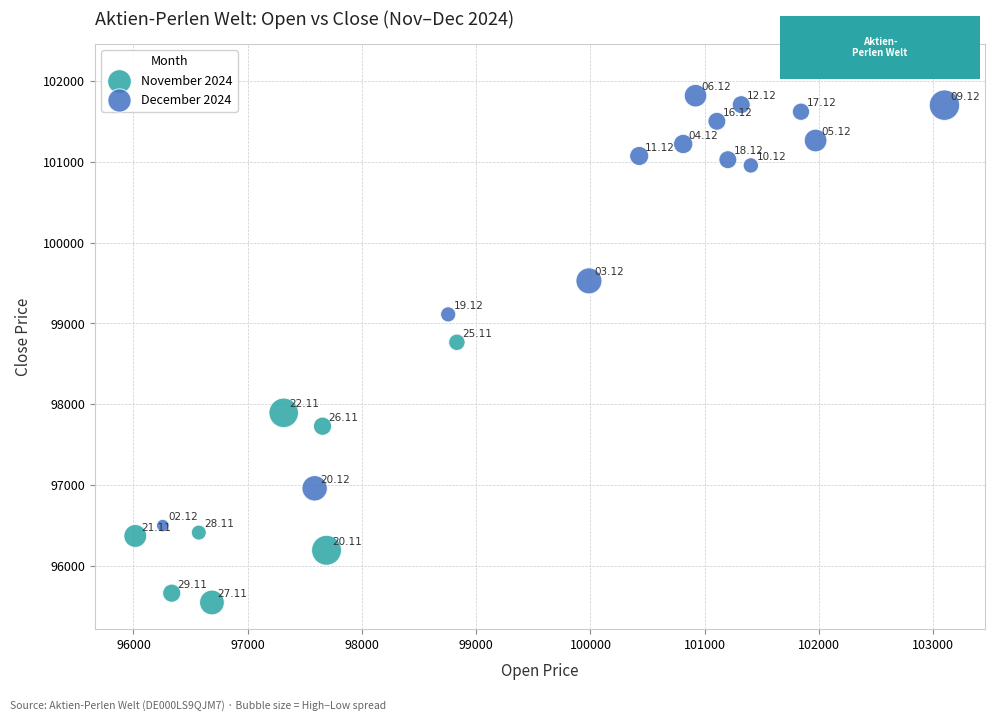

Which series contains the highest Y value?

December 2024